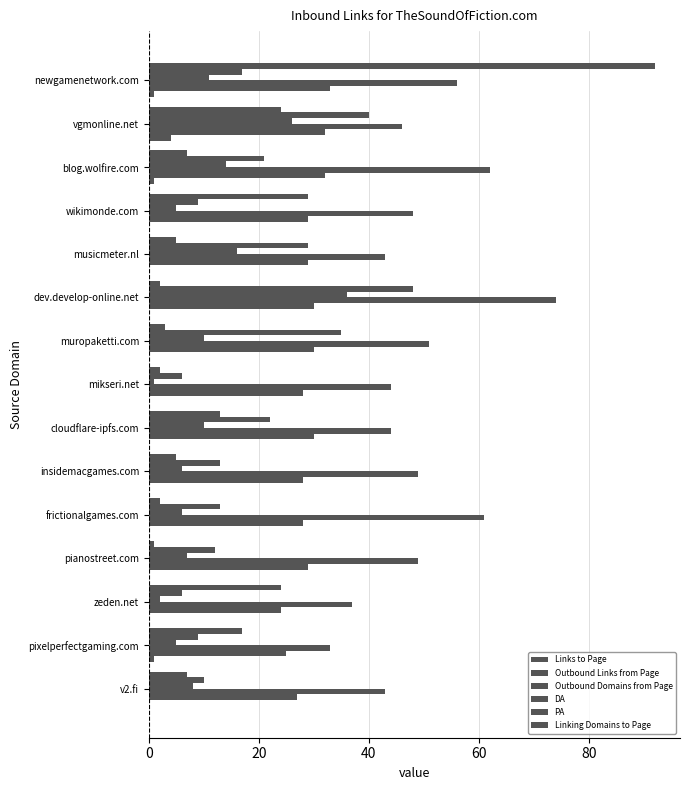

How many series are shown in this chart?

6